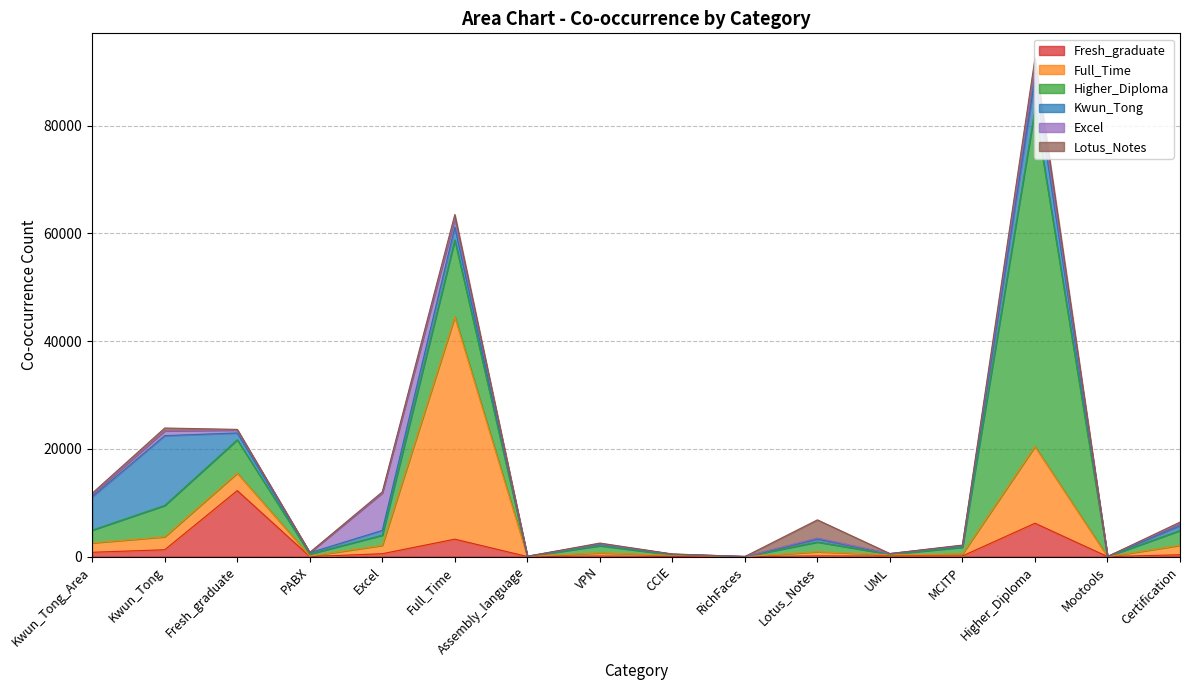

How many values in the Fresh_graduate series are below 126?

8